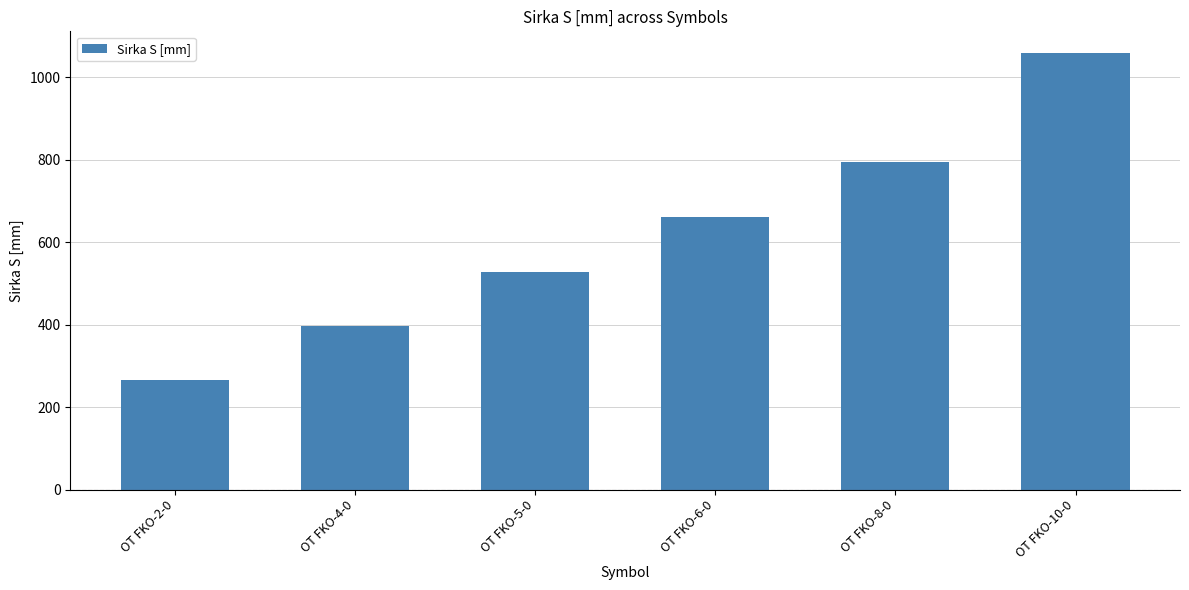

True or false: the data shows 1112 at OT FKO-8-0.

False